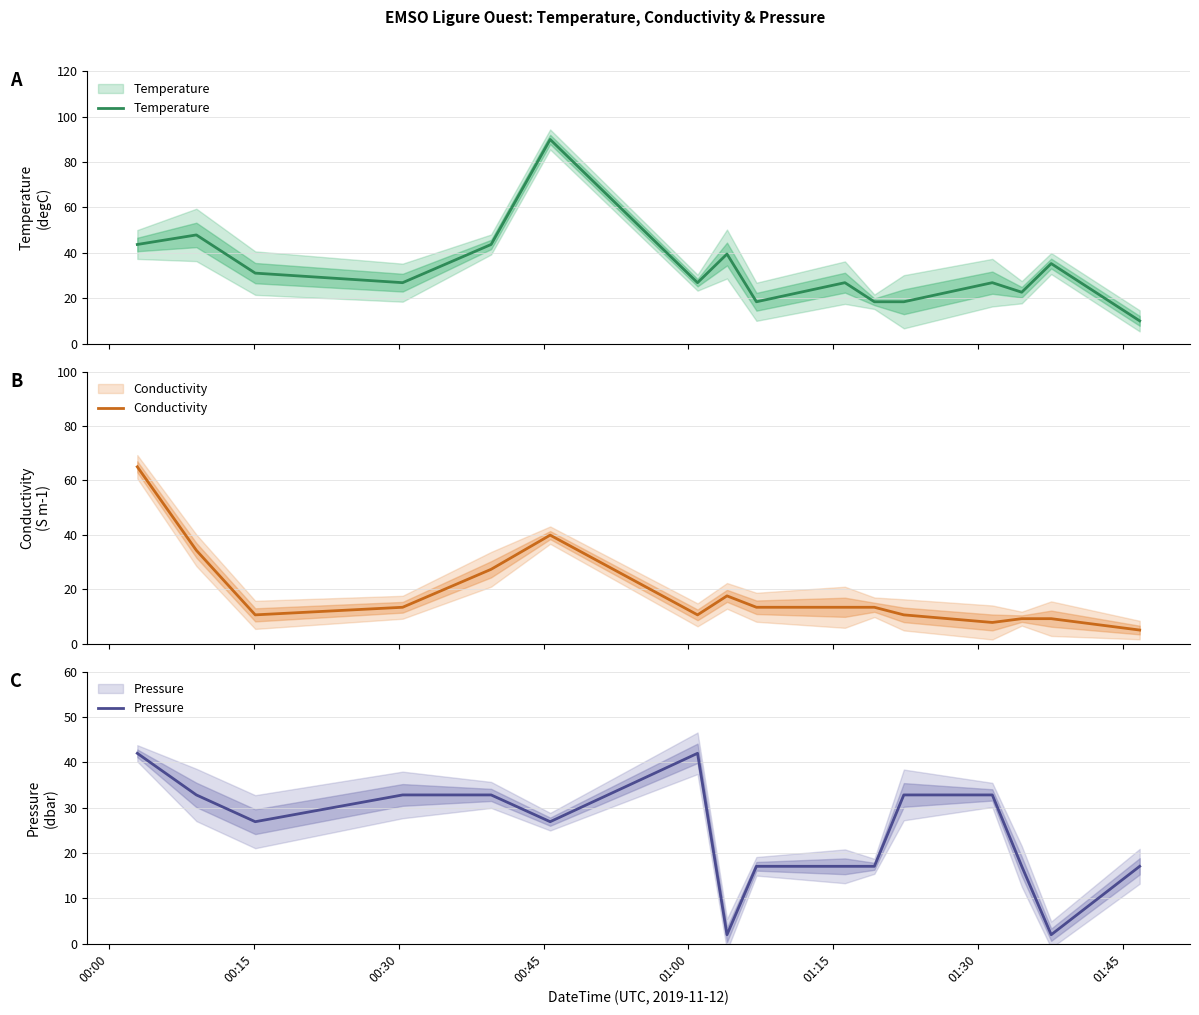

In Temperature, how many points are lower than both neighbors (excluding endpoints)?

4